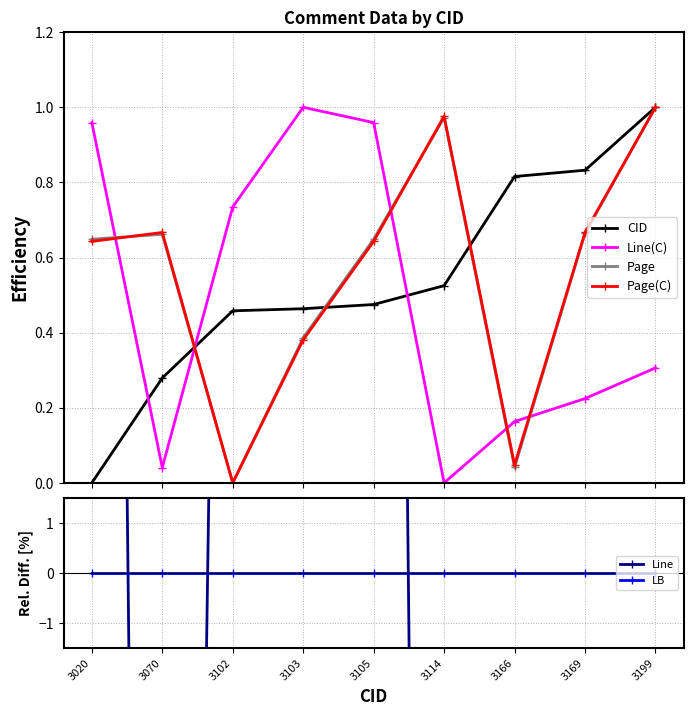

Which series changed the most between 3102 and 3105?

Line